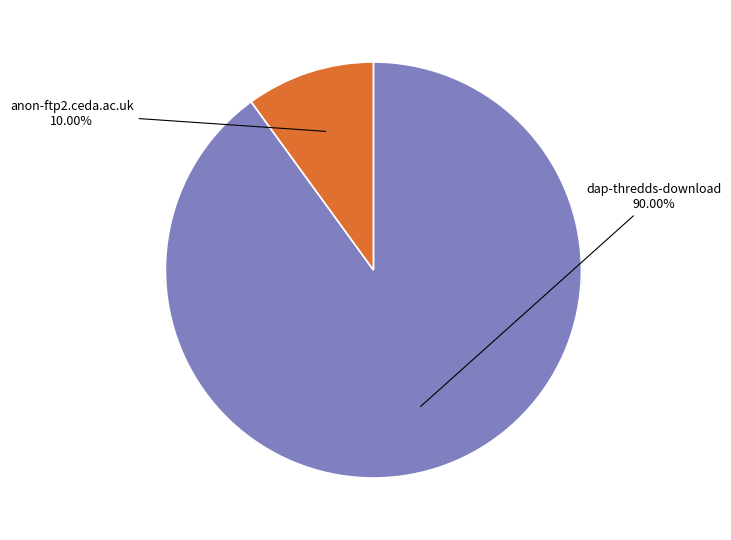

Which has a higher value, anon-ftp2.ceda.ac.uk or dap-thredds-download?

dap-thredds-download